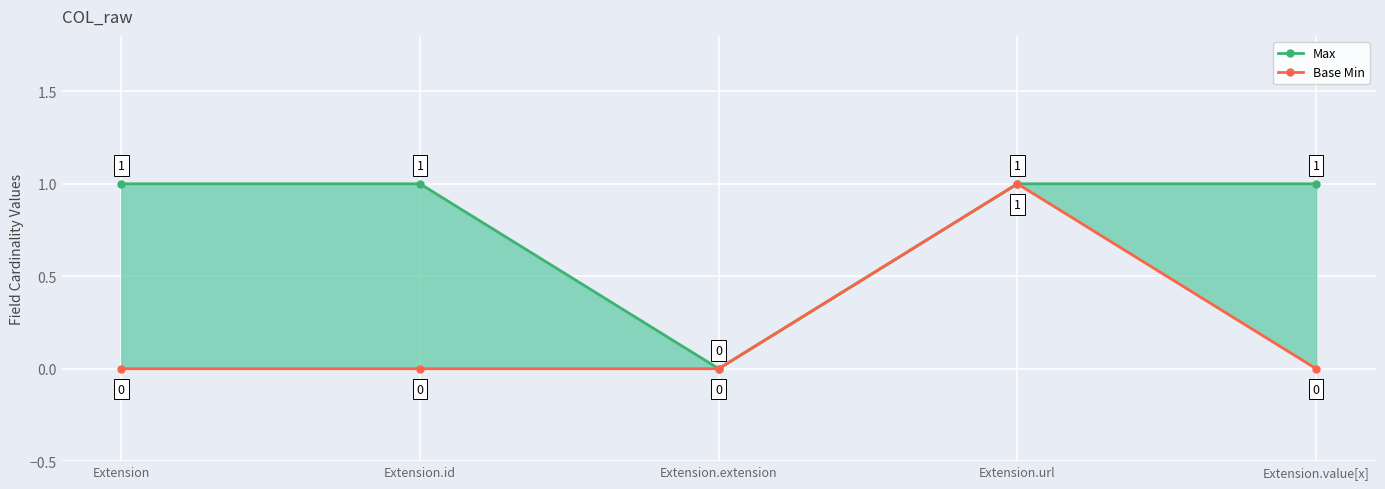

What is the total value across all series at Extension.url?

2